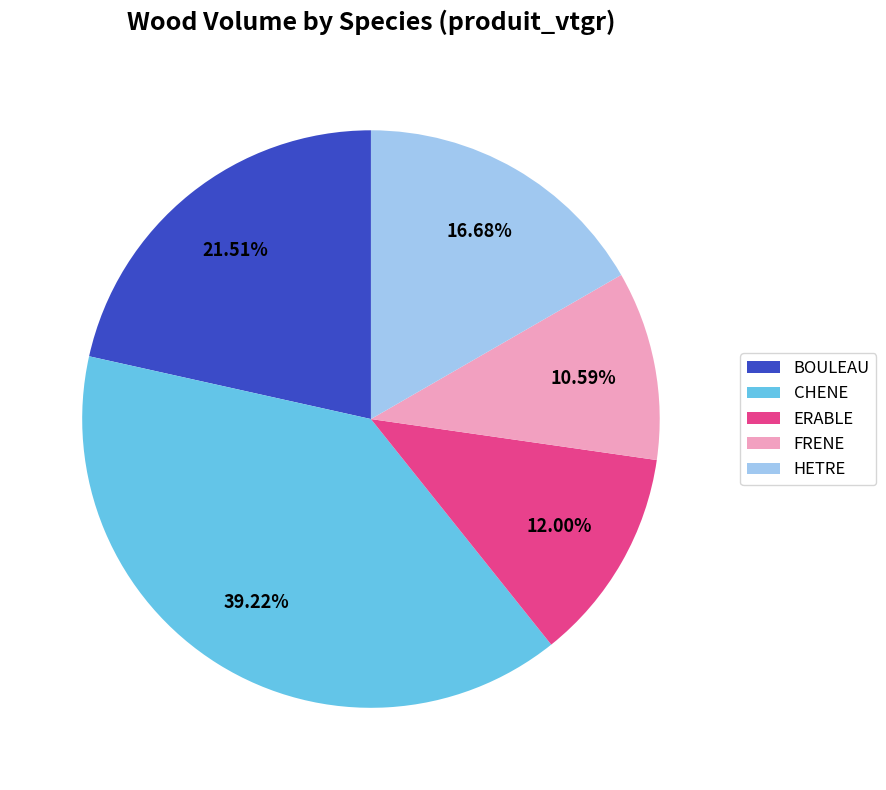

Does HETRE account for over 50% of the chart?

No